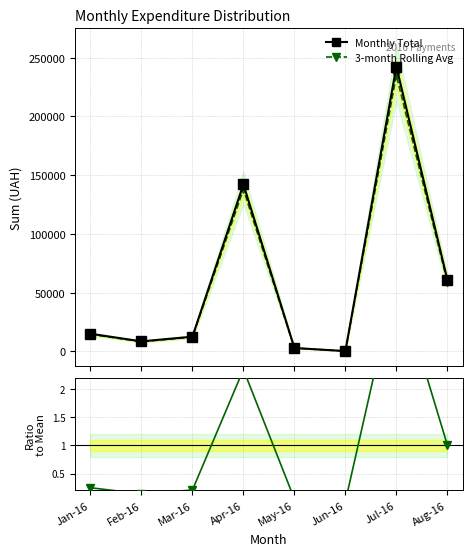

What is the highest value of the 3-month Rolling Avg series?

235105.2